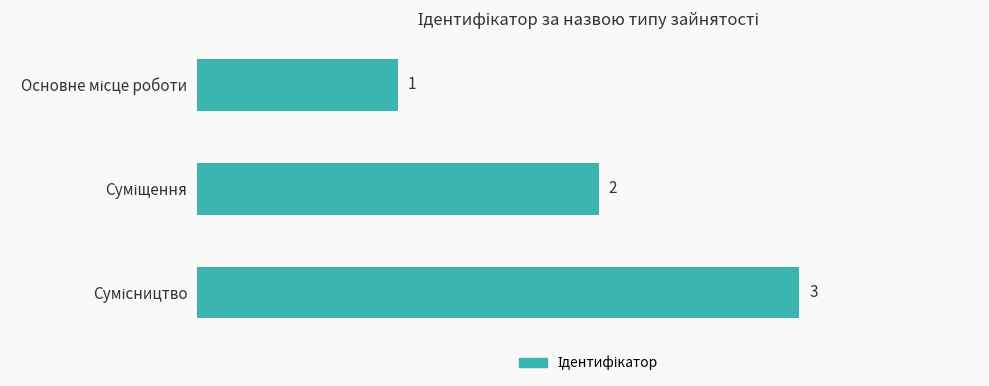

Are the bars grouped side by side (vs. stacked)?

No